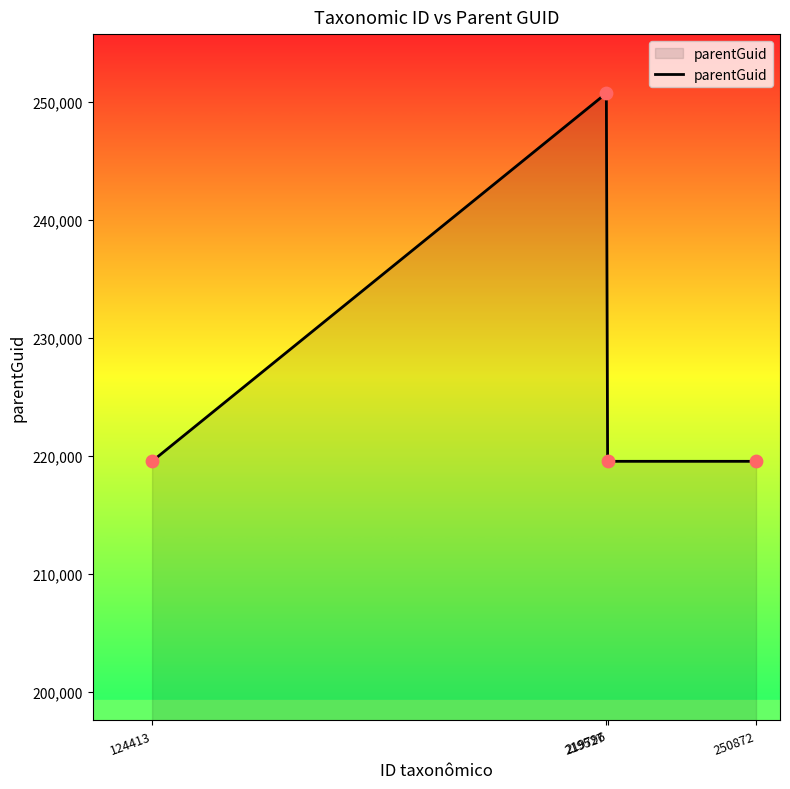

What is the ratio of the value at 219527 to the value at 124413?

1.1